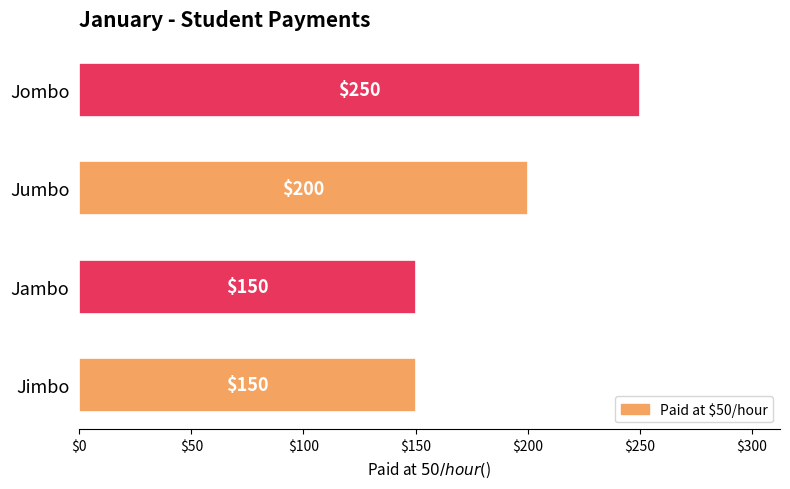

What is the change in value from Jambo to Jombo?

+100